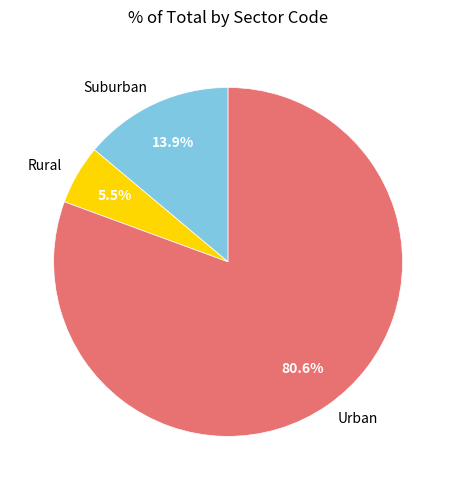

Rank the categories by value from lowest to highest.

Rural, Suburban, Urban